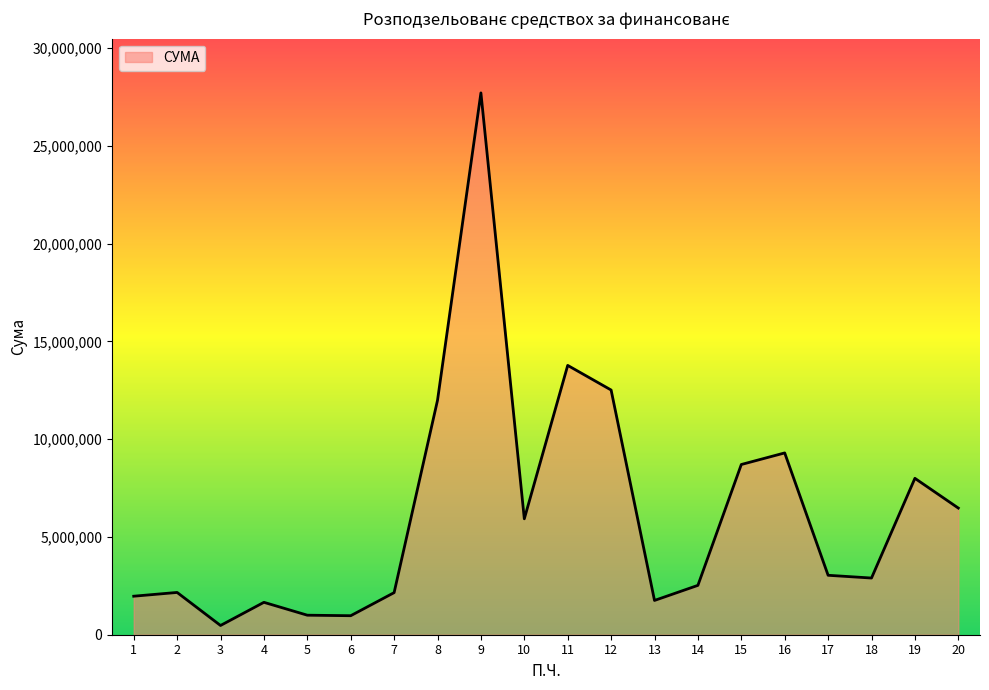

What is the maximum value shown in the chart?

27711852